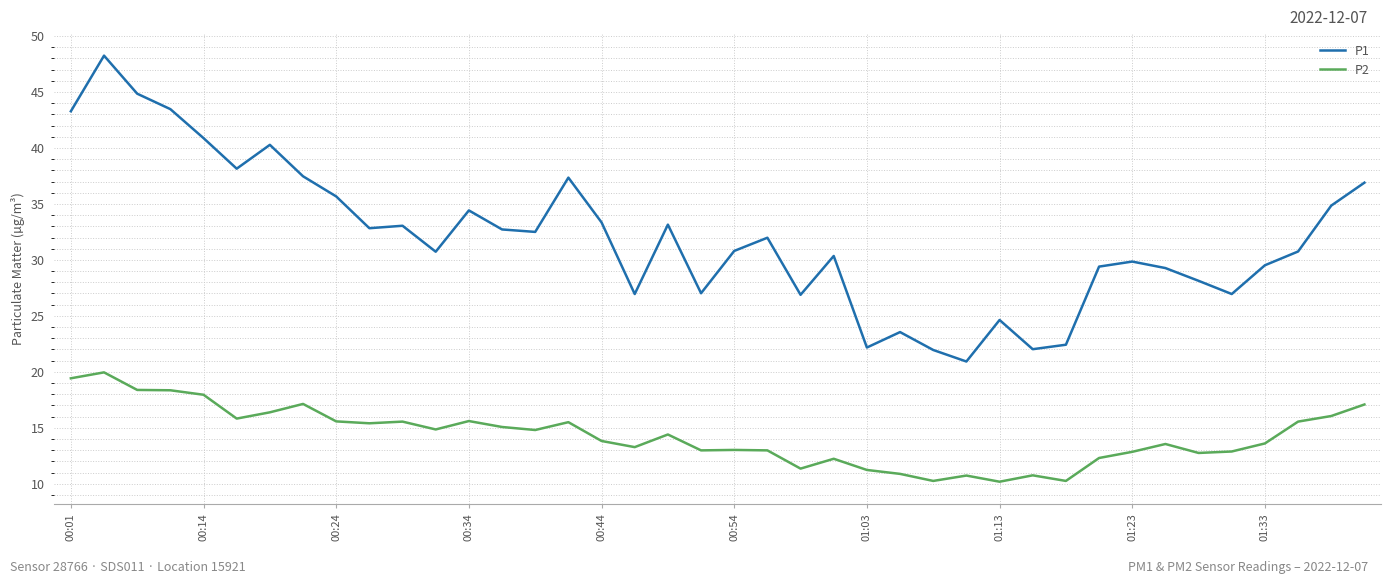

How many lines are shown in the chart?

2